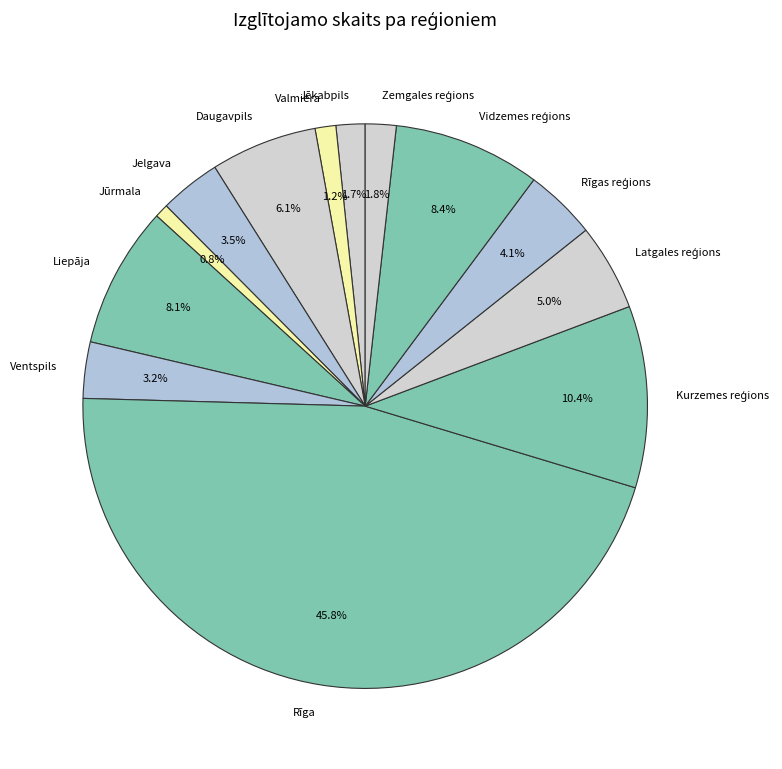

Which category has the biggest portion of the pie?

Rīga